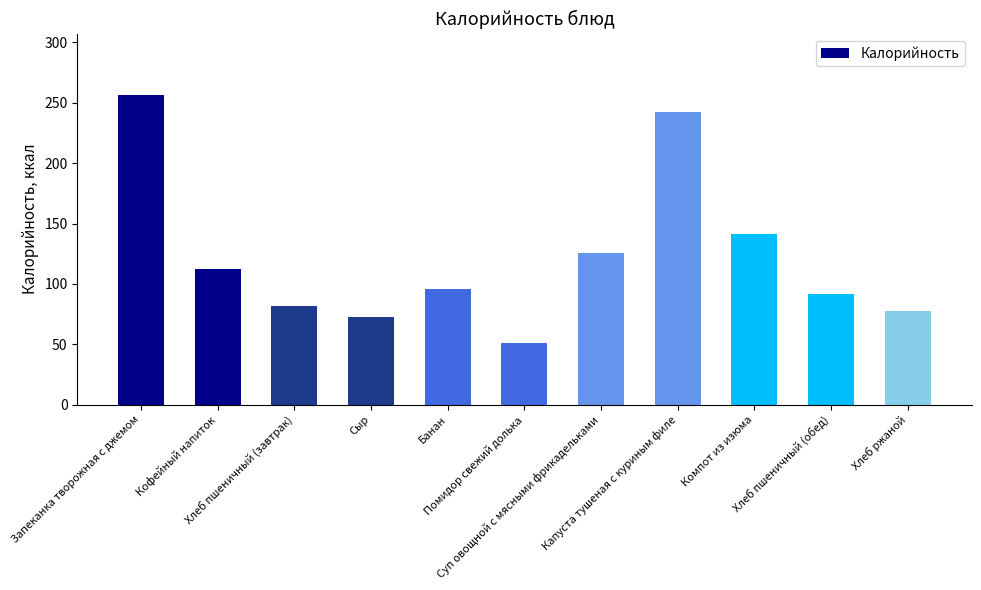

What is the change in value from Кофейный напиток to Сыр?

-39